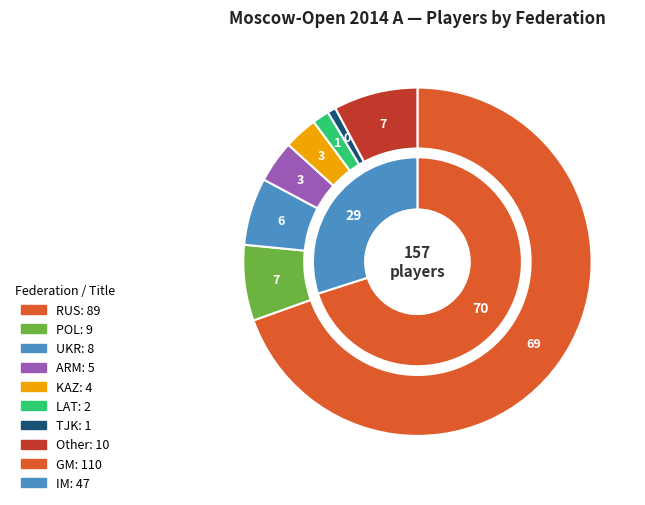

How many slices are in this pie chart?

8